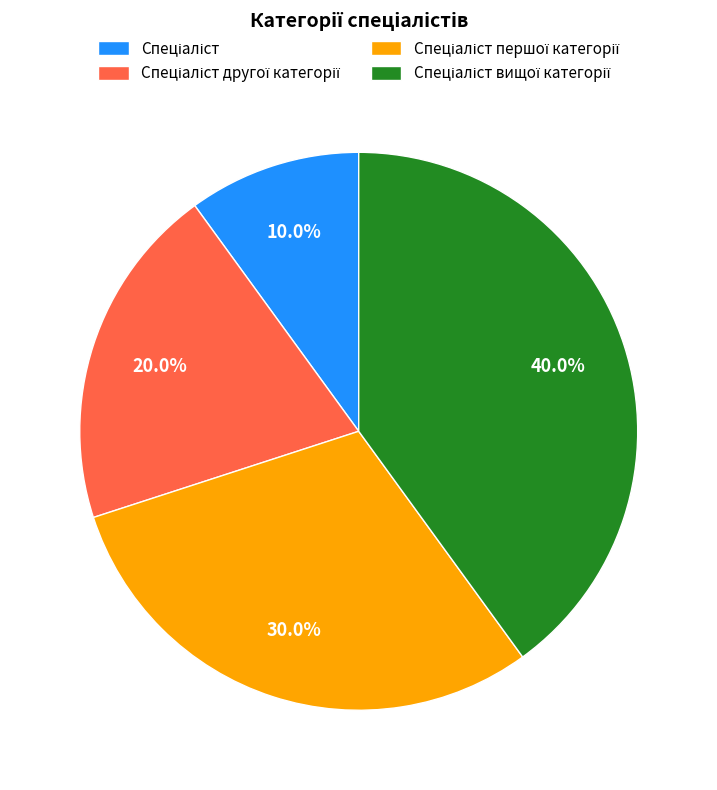

How many segments does this pie chart have?

4